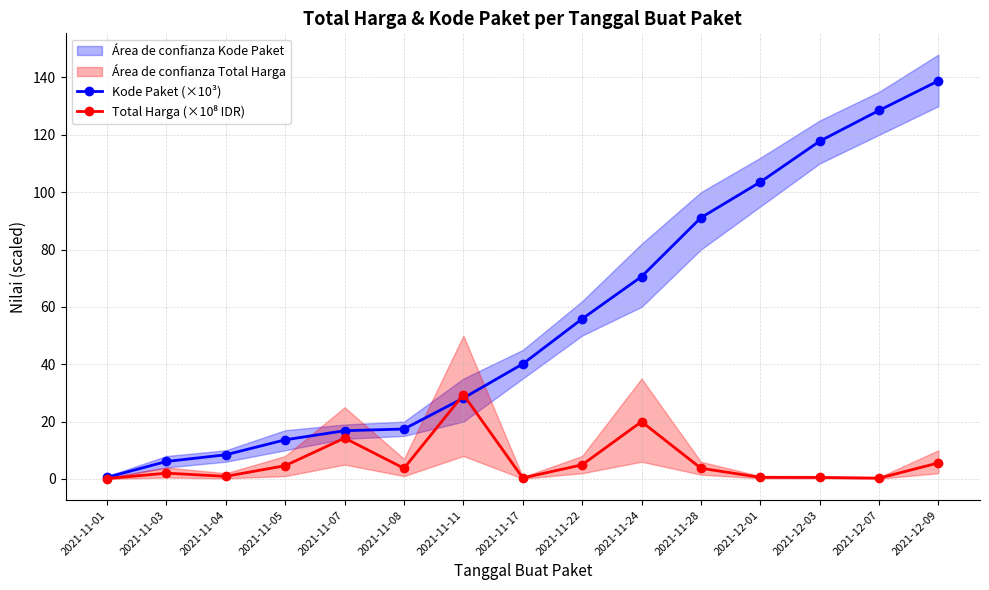

What are all the series names shown in the legend?

Kode Paket (×10³), Total Harga (×10⁸ IDR)